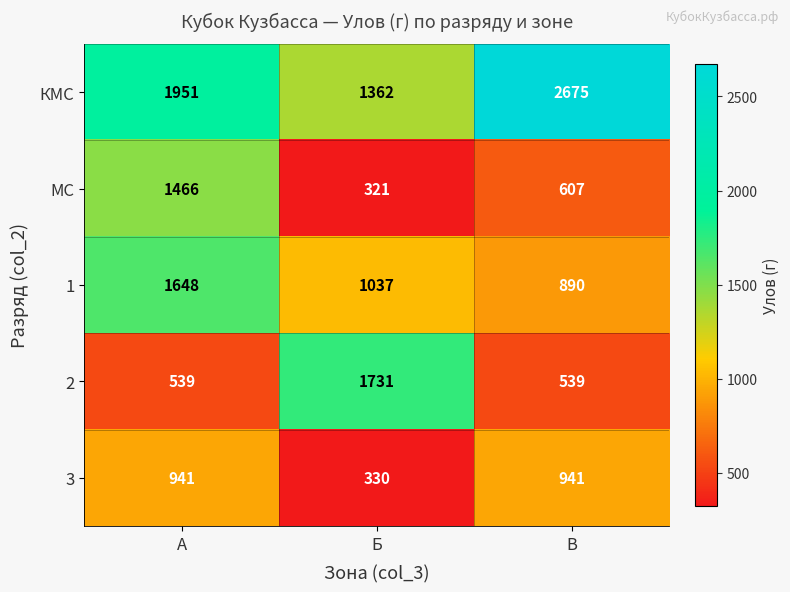

How many data points in МС are less than 607?

1